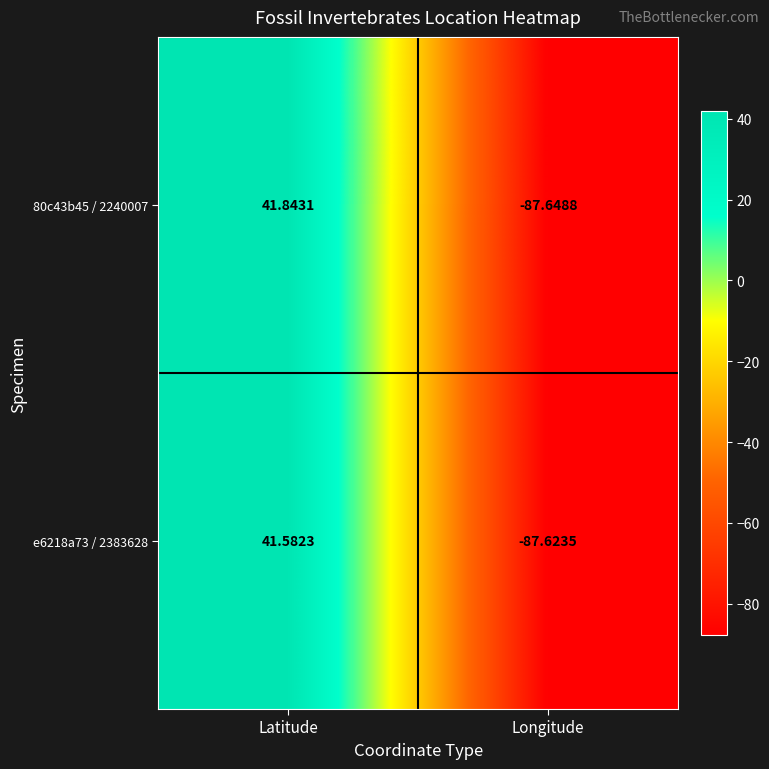

At which category is the sum across all series the highest?

Latitude